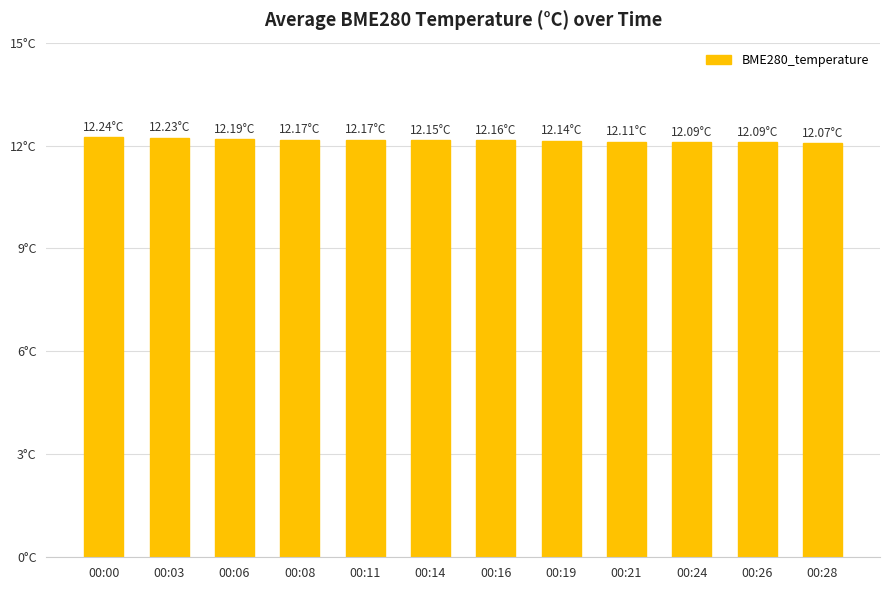

Does the chart contain any negative values?

No